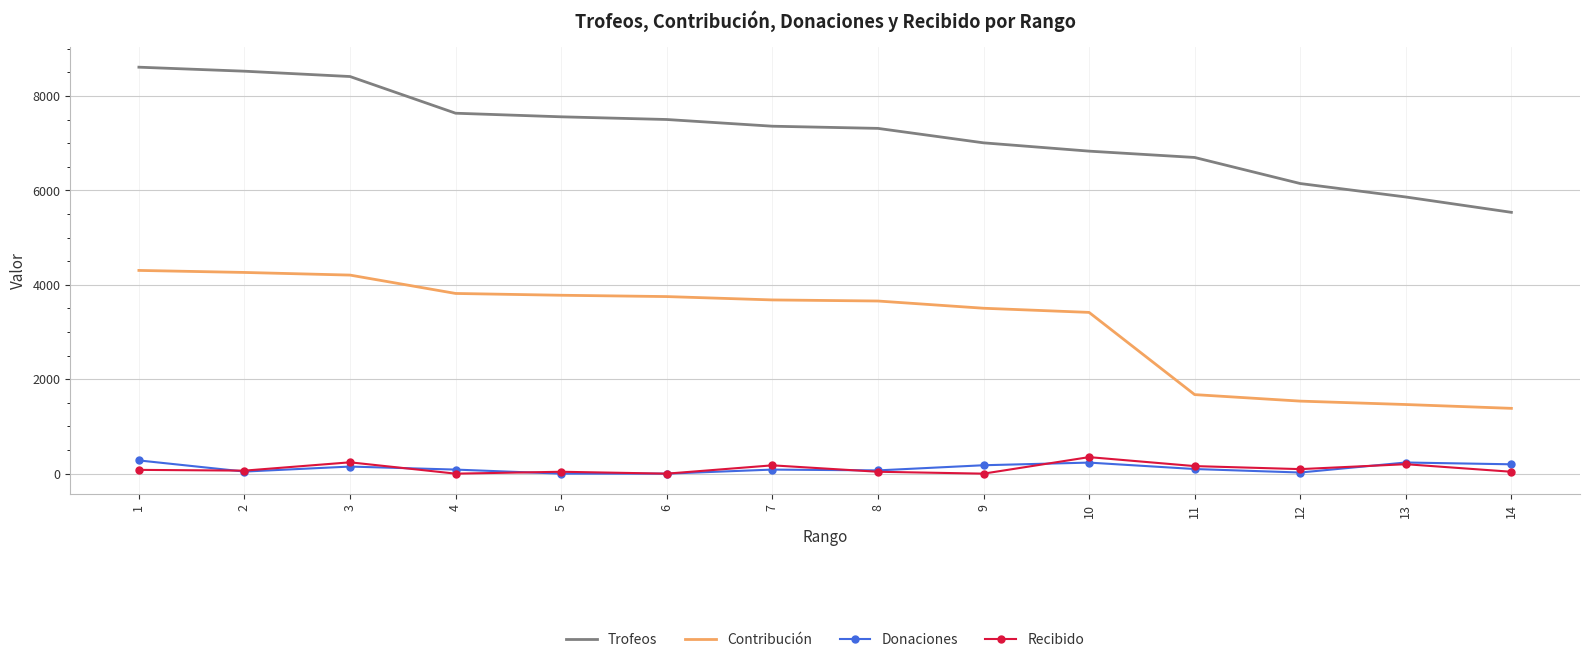

Is it true that Contribución equals 2028 at 9?

False